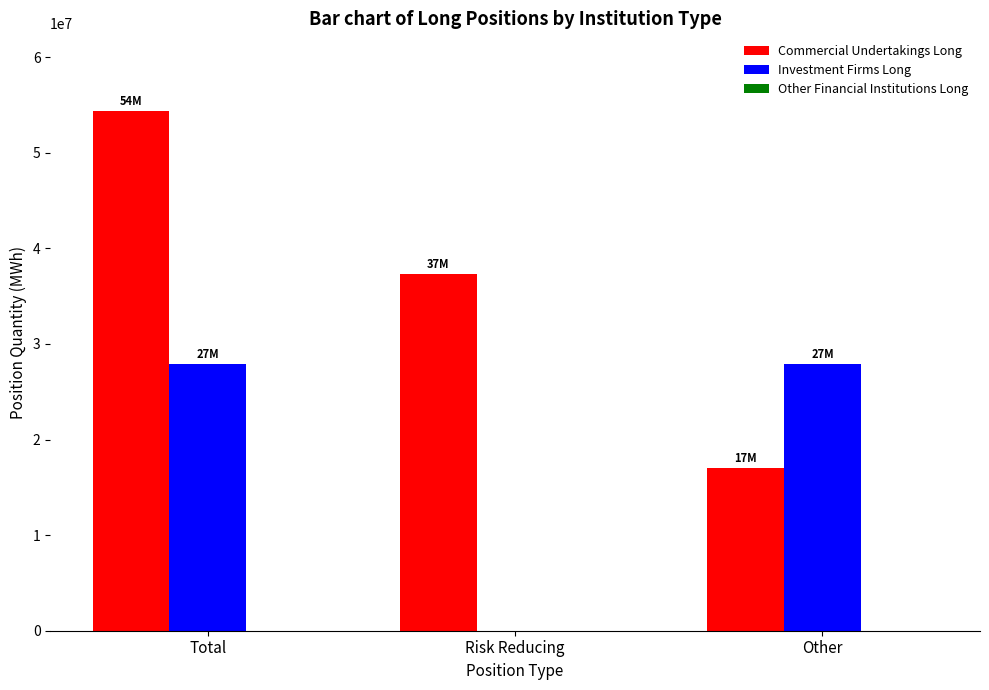

Is it true that Investment Firms Long equals 27882619 at Total?

True